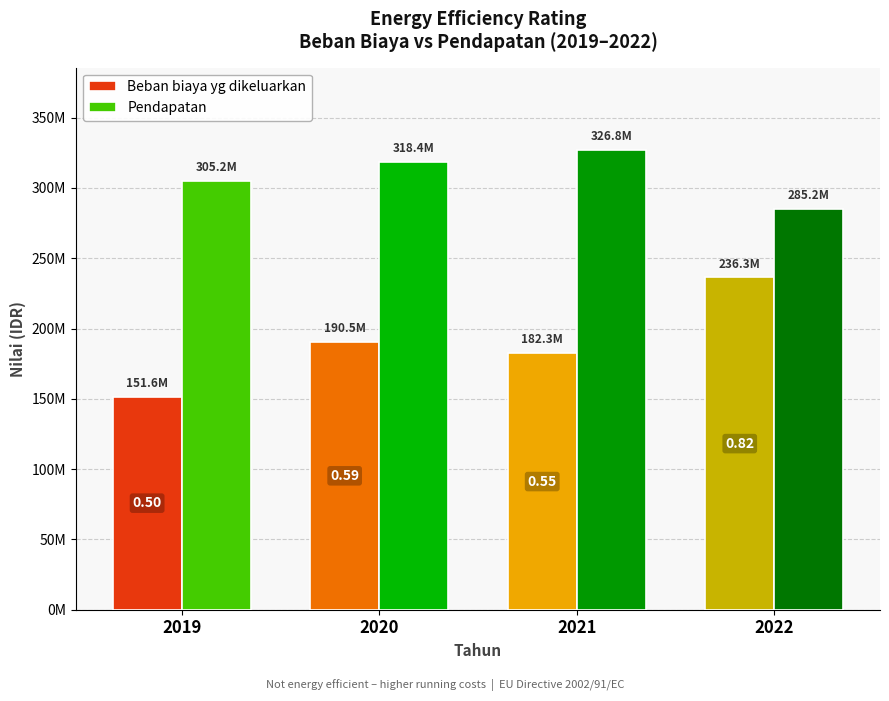

Rank the categories by Beban biaya yg dikeluarkan value from lowest to highest.

2019, 2021, 2020, 2022